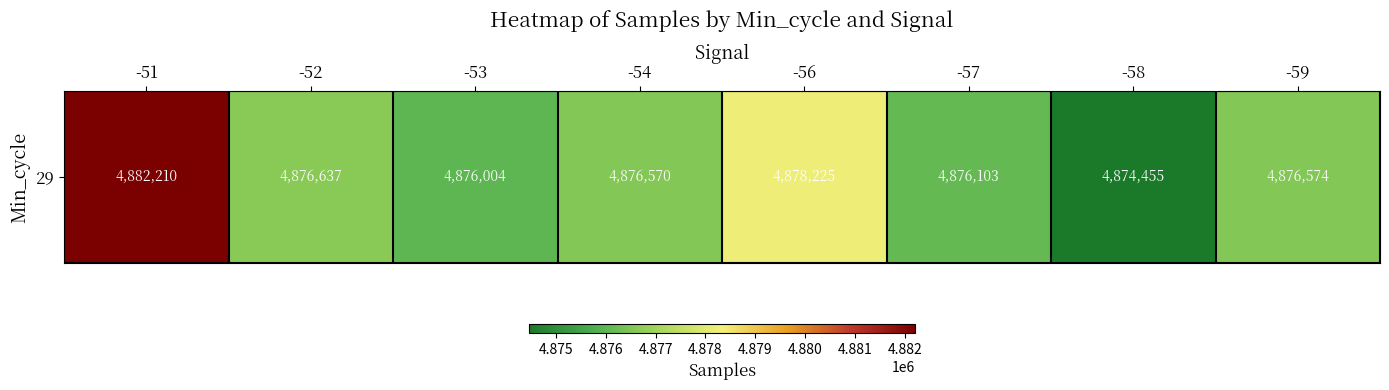

True or false: the data shows 4876637 at -52.

True